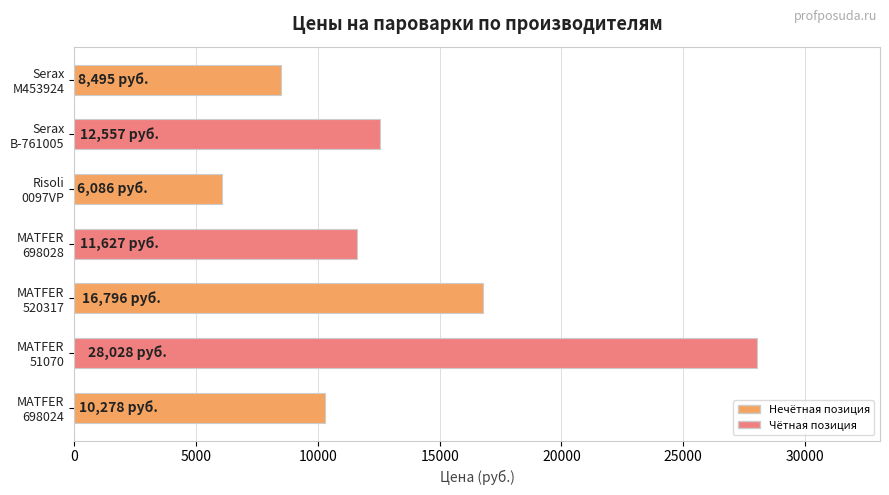

What is the sum of all values?

93867